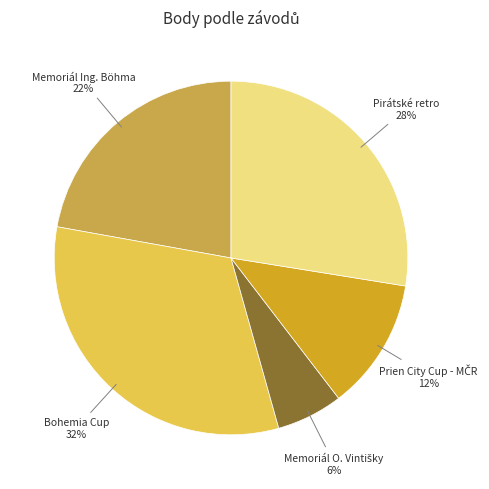

To the nearest percent, what is the average slice percentage?

20%